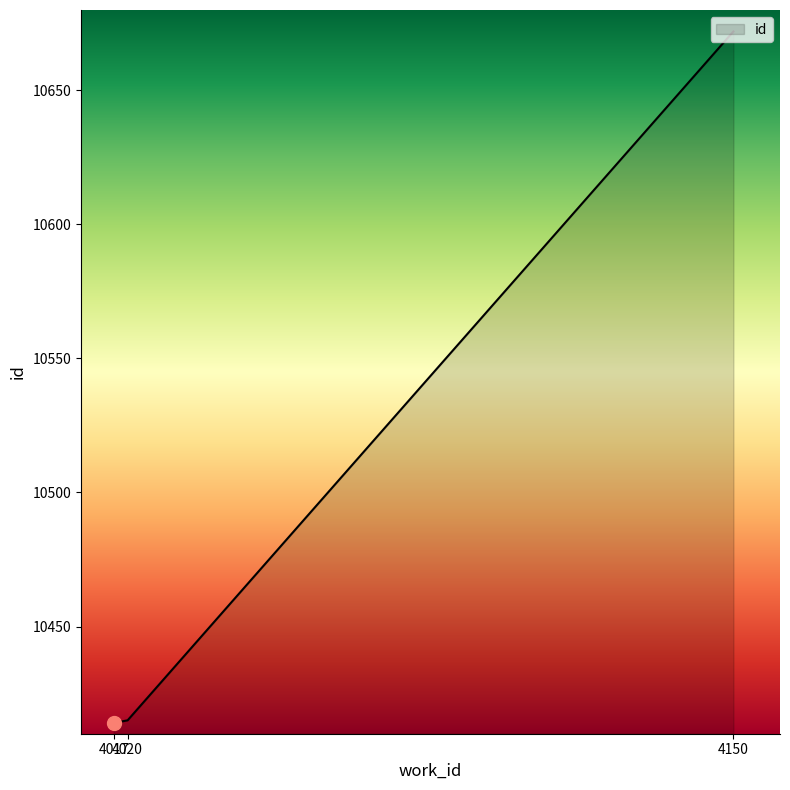

The chart shows a value of 2362 at 4150. True or false?

False